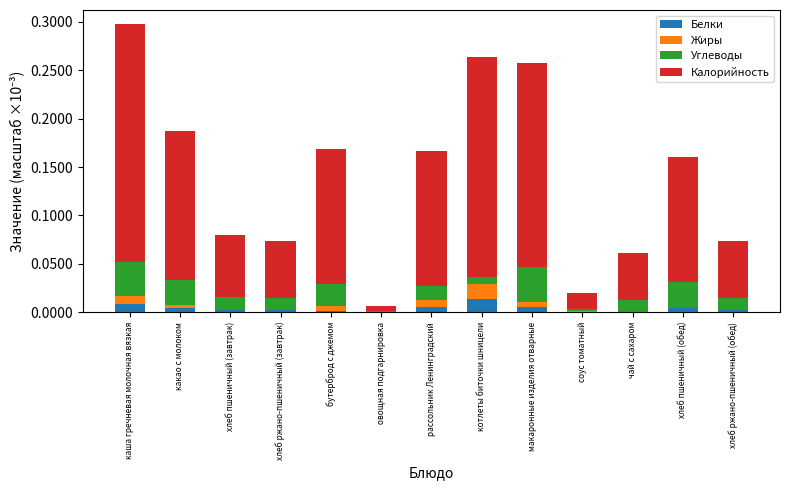

What is the total value across all series at котлеты биточки шницели?

0.3